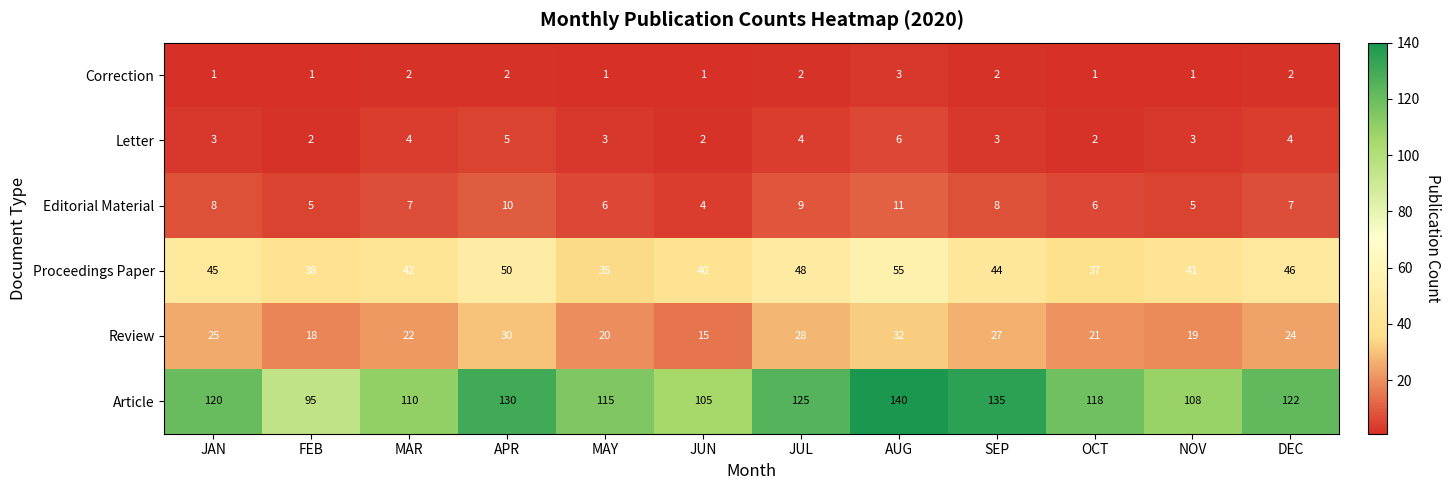

At DEC, list the series in order from smallest to largest.

Correction, Letter, Editorial Material, Review, Proceedings Paper, Article